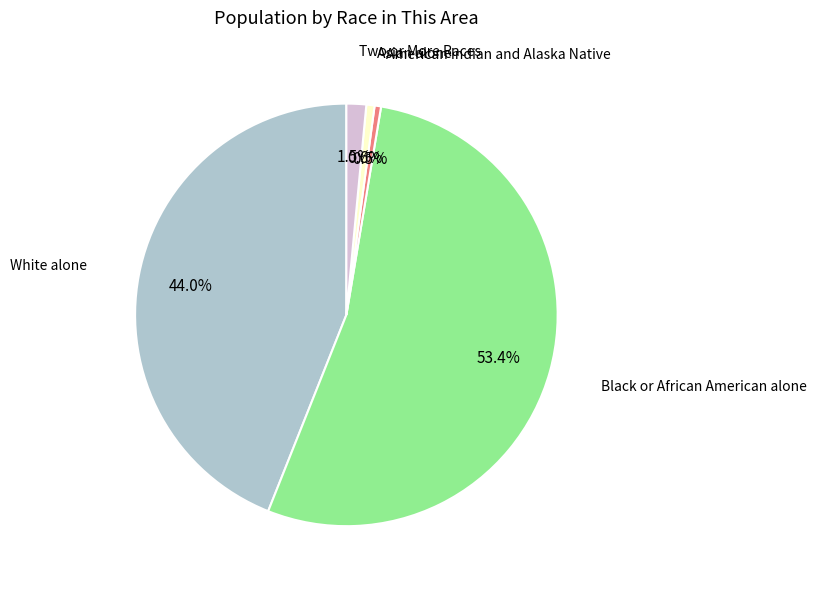

Does any single category account for the majority?

Yes